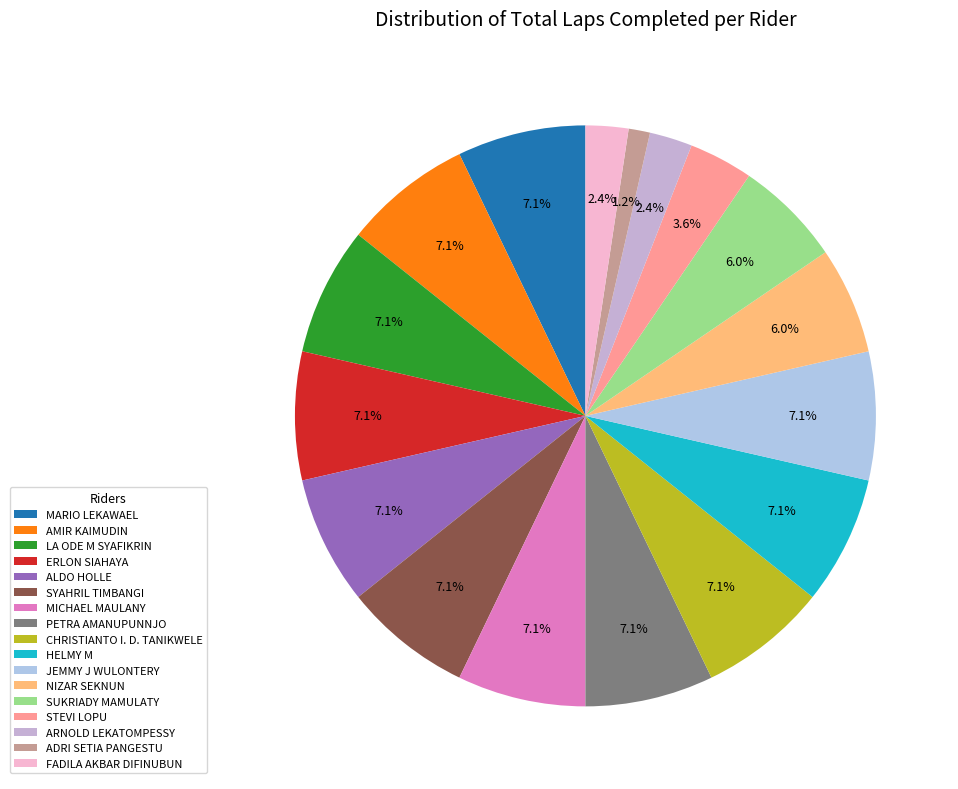

Count the number of slices in the pie.

17